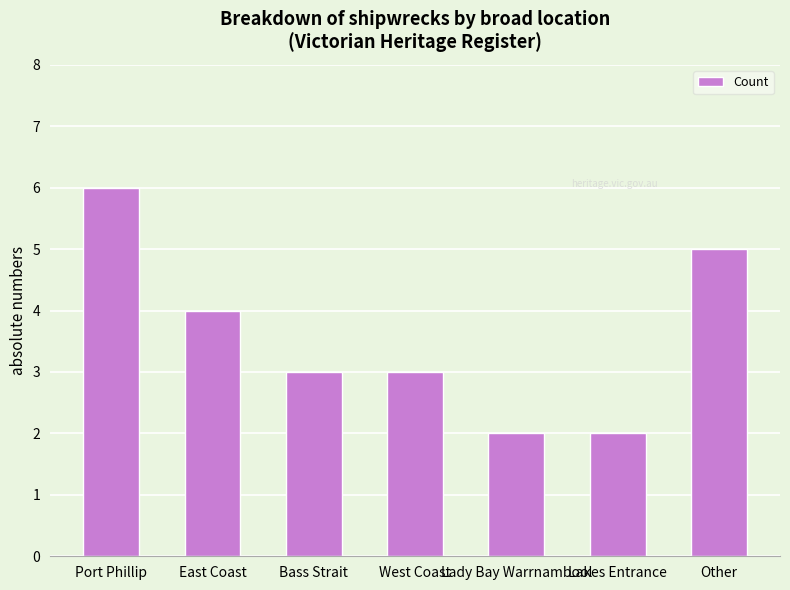

The value at Other is 5. True or false?

True